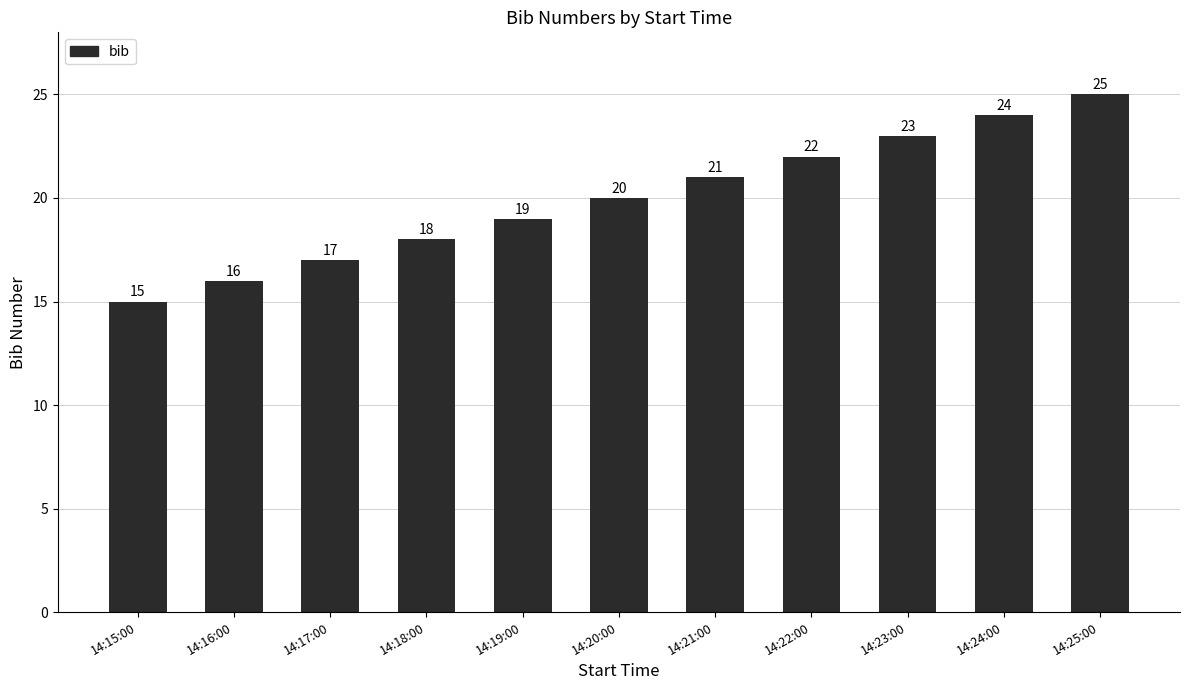

At which label is the value closest to 20?

14:20:00